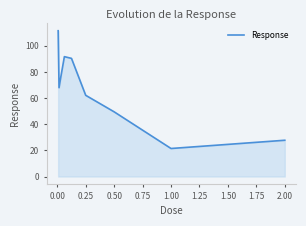

What is the greatest value displayed?

111.5